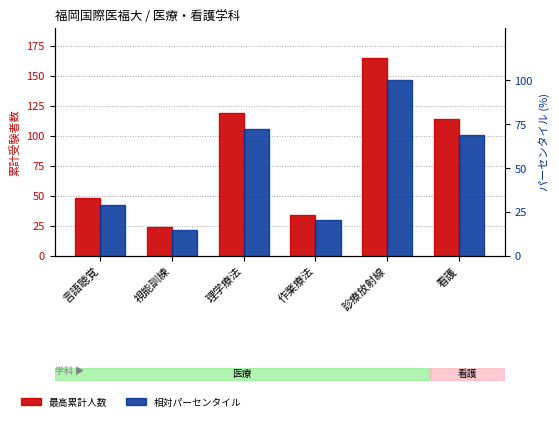

What position from the left is 看護?

6